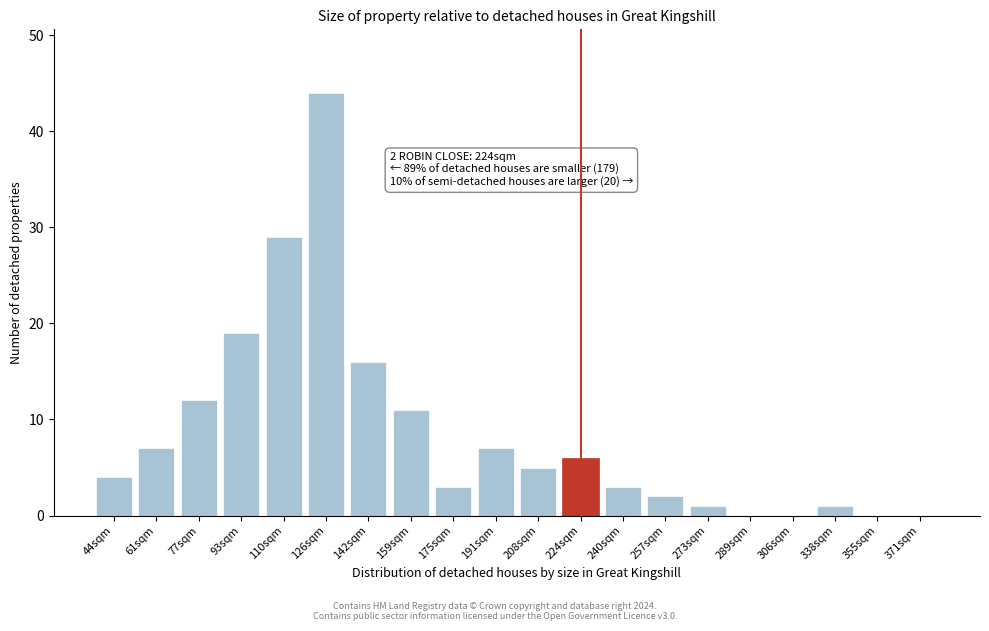

Reading left to right, transcribe all the data shown in this chart.

44sqm=4	61sqm=7	77sqm=12	93sqm=19	110sqm=29	126sqm=44	142sqm=16	159sqm=11	175sqm=3	191sqm=7	208sqm=5	224sqm=6	240sqm=3	257sqm=2	273sqm=1	289sqm=0	306sqm=0	338sqm=1	355sqm=0	371sqm=0